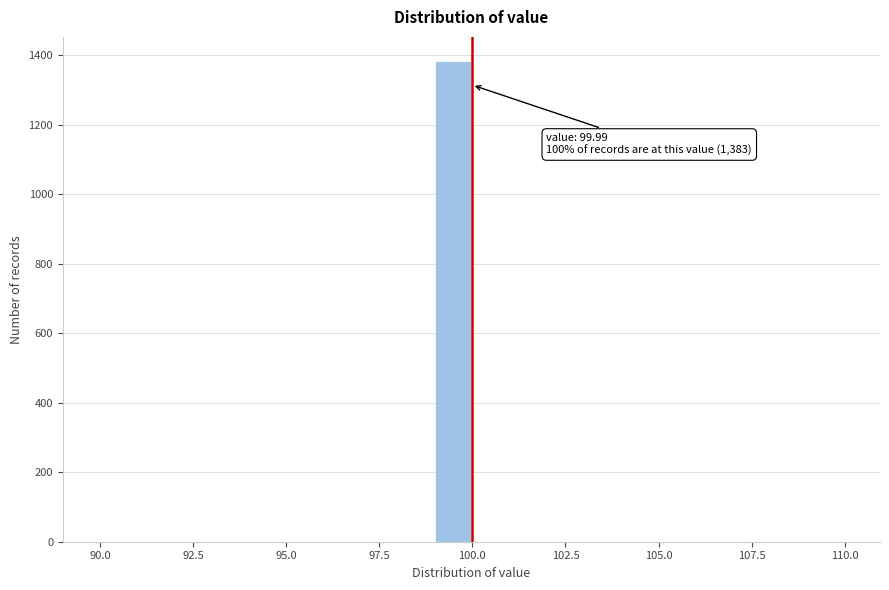

Around what value on the x-axis is the tallest bar? Give the approximate position of its centre, as read against the axis.

99.5